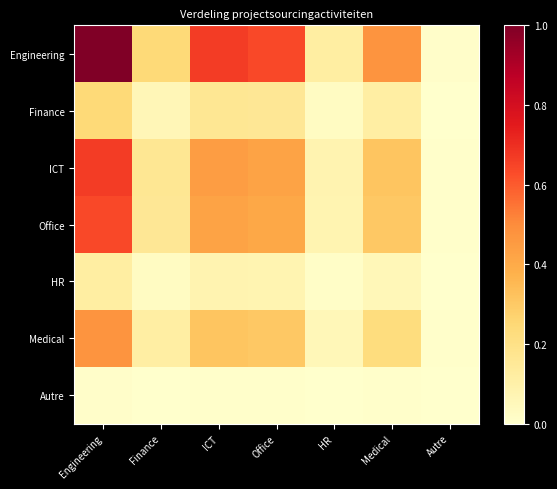

How many distinct data groups are displayed?

7